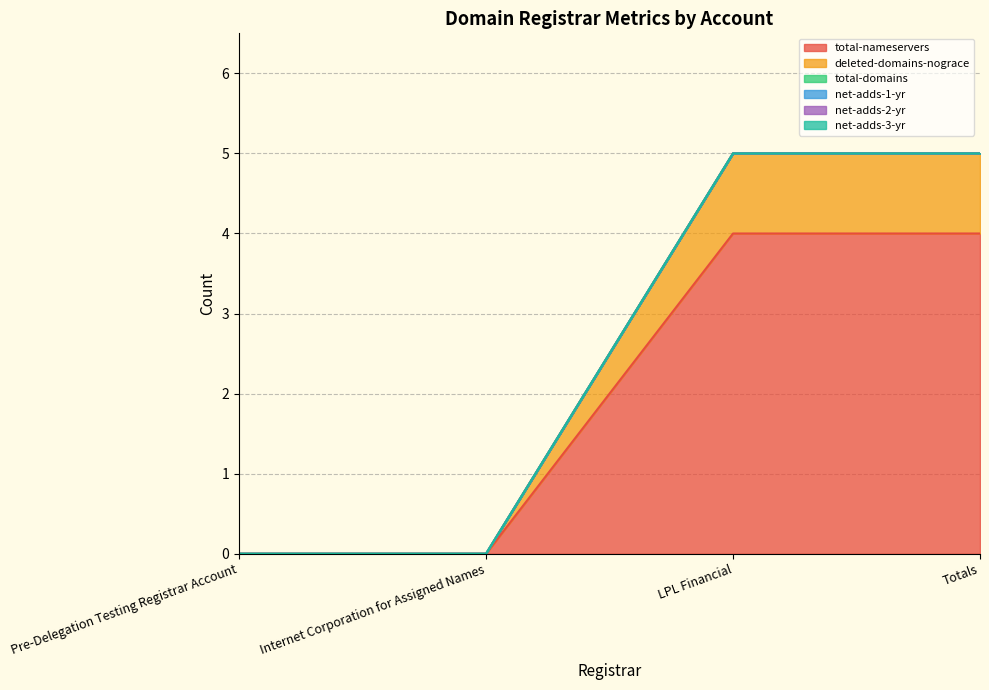

Count the number of data series in this chart.

6